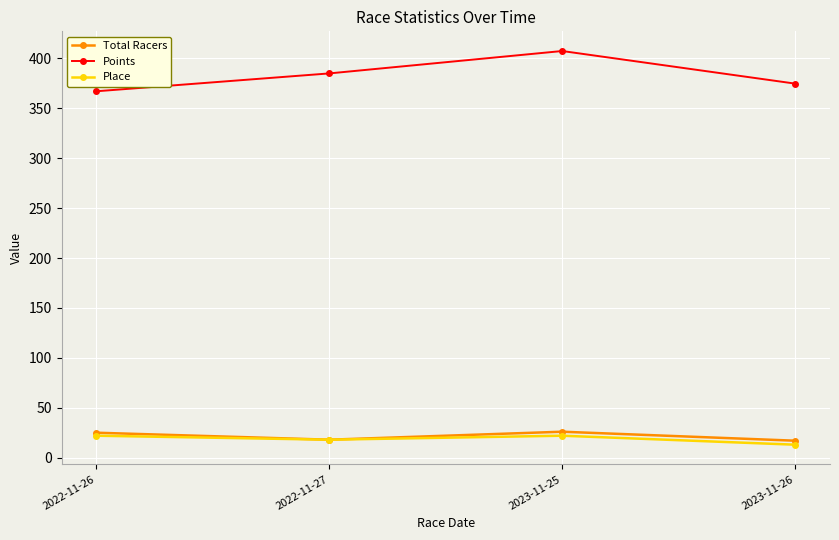

The Points series shows 374.8 at 2023-11-26. True or false?

True